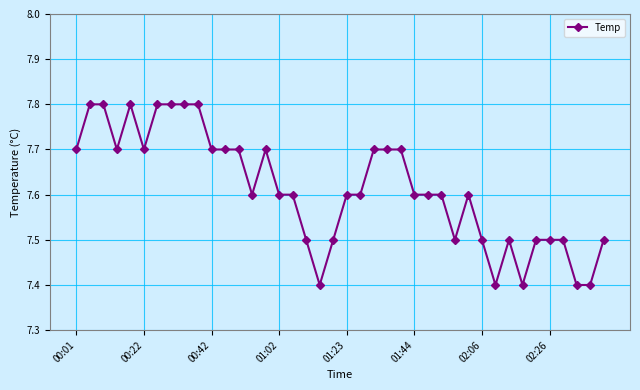

What is the value of the 25th point from the left?

7.7